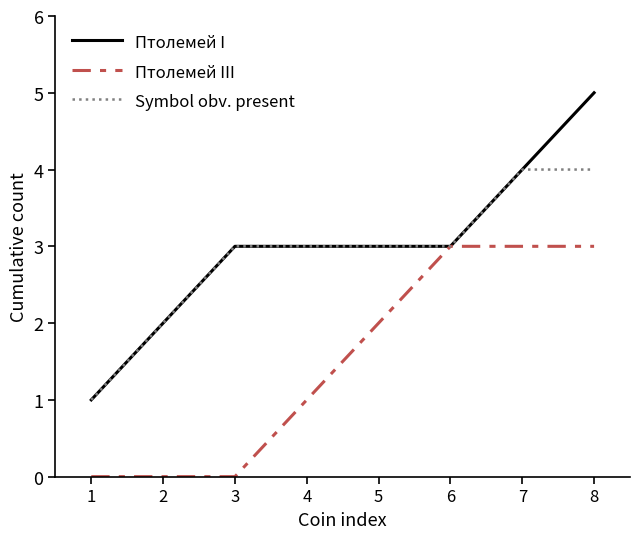

At which category is the sum across all series the highest?

8